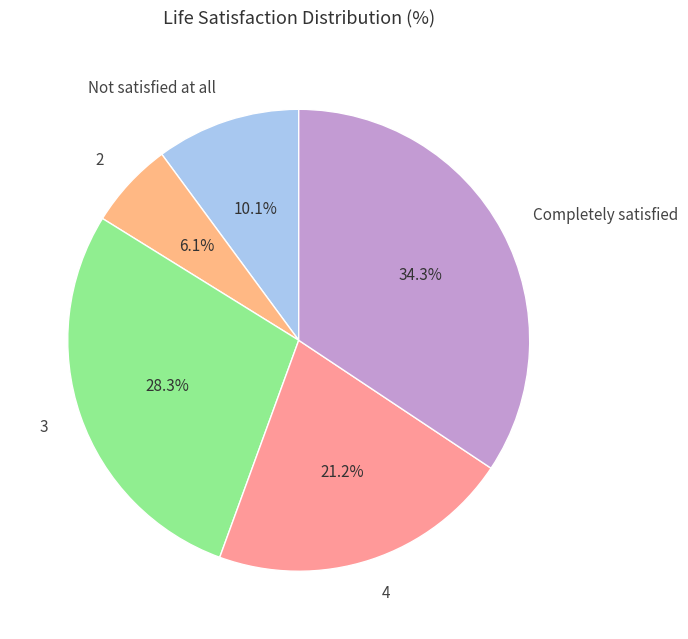

To the nearest percent, what percentage of the pie is Not satisfied at all?

10%